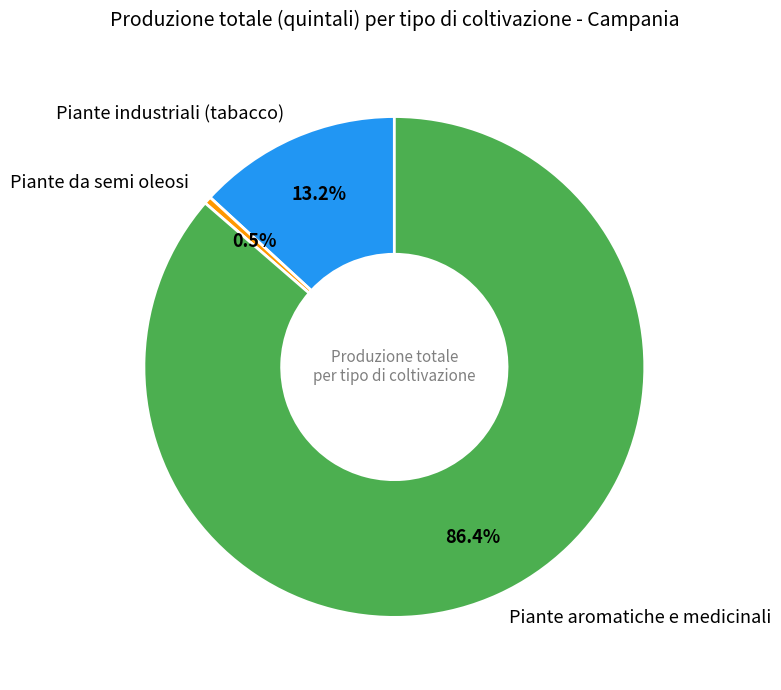

How many slices are in this pie chart?

3